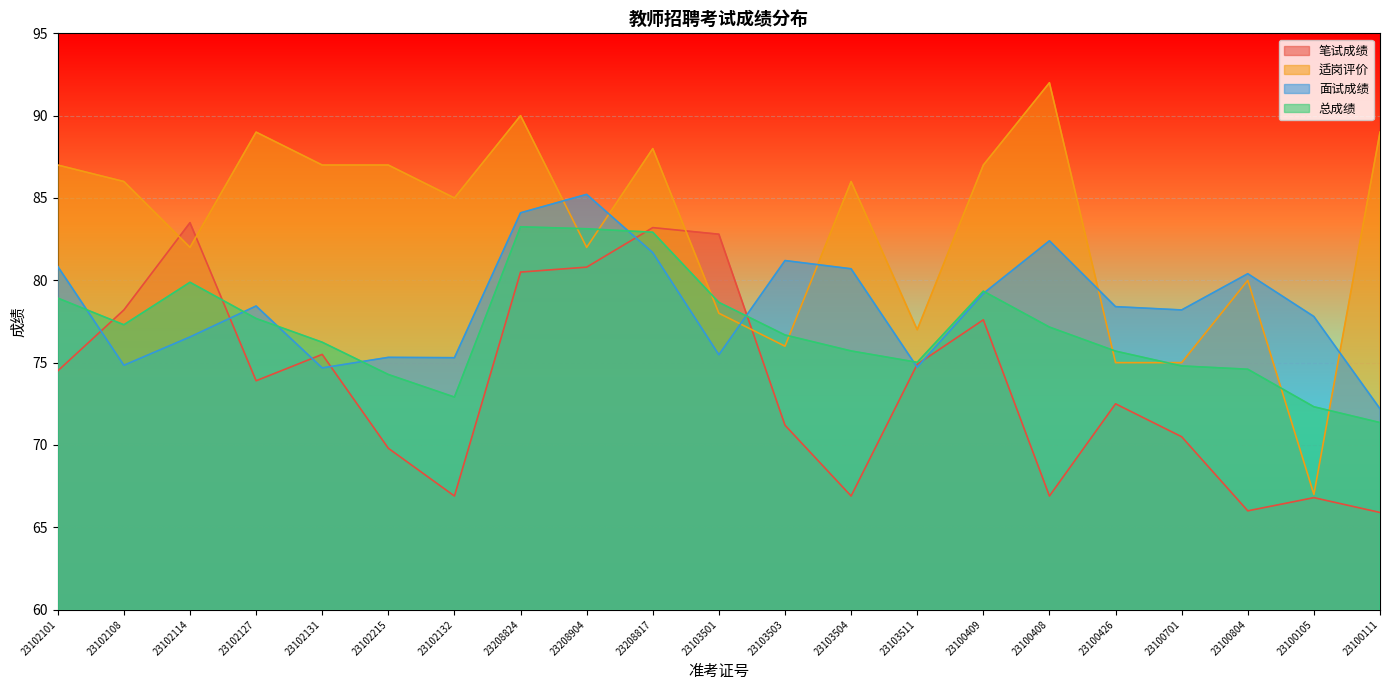

What is the sum of the 面试成绩 values at 23100409 and 23208904?

164.4